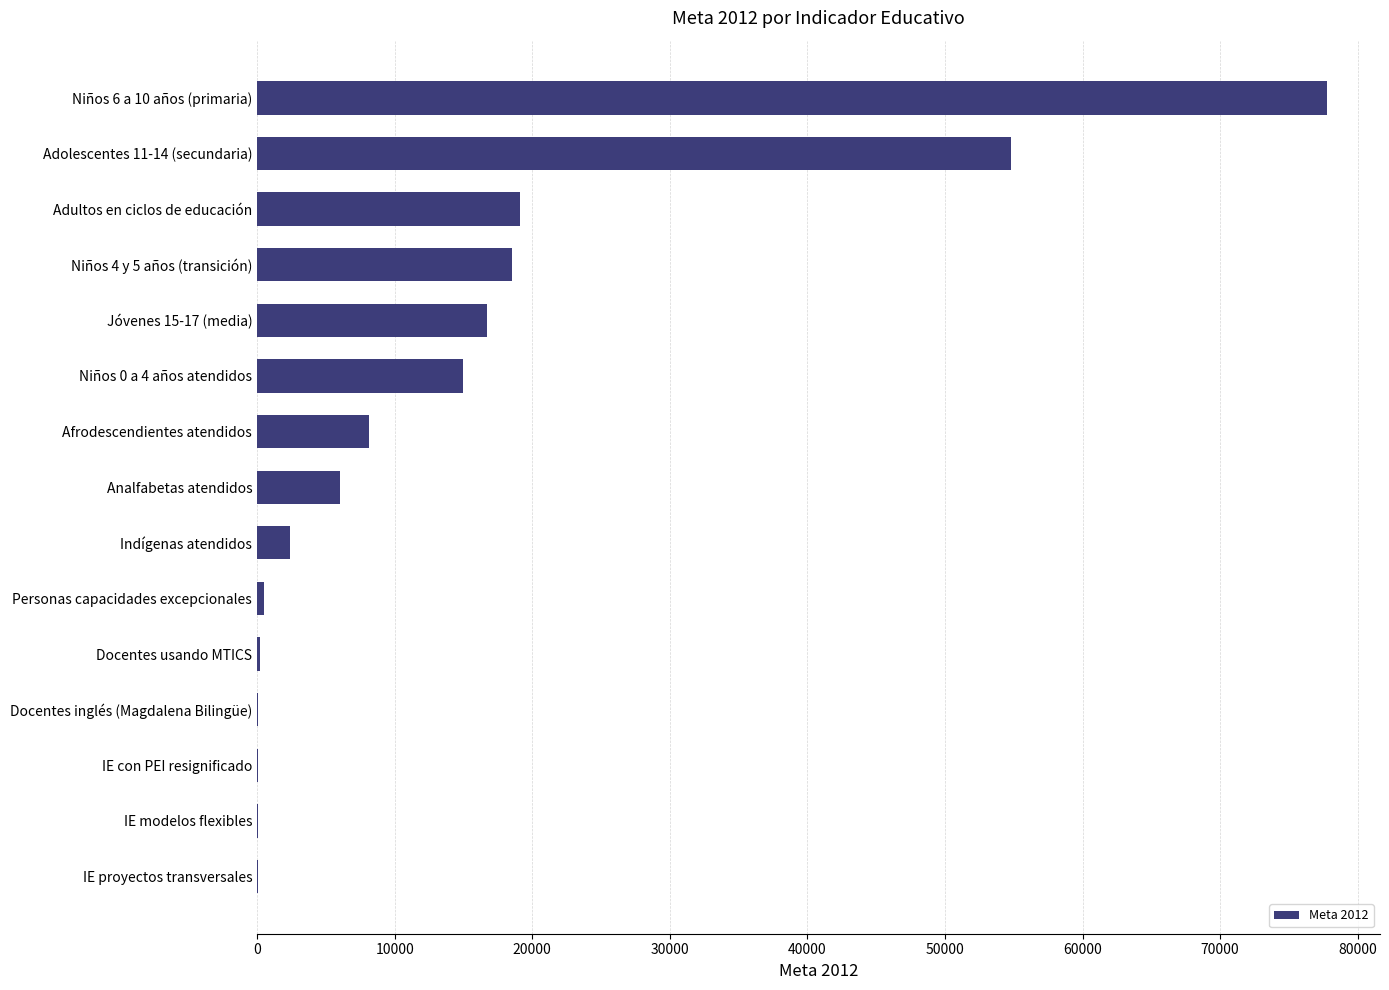

Which label corresponds to the largest value in the chart?

Niños 6 a 10 años (primaria)